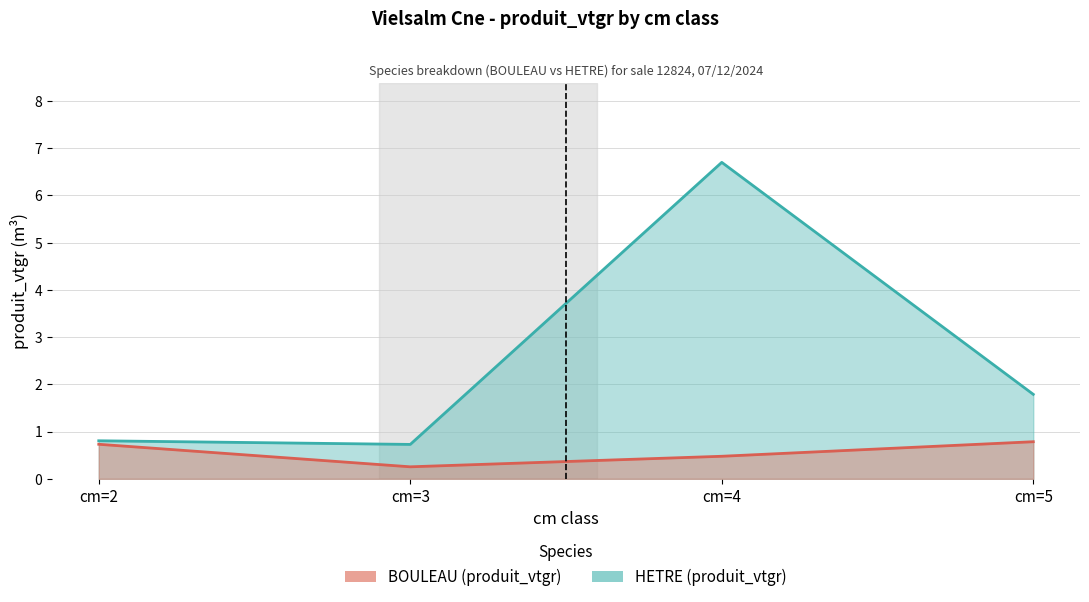

Reading left to right, list all the values displayed in this chart.

BOULEAU: cm=2=0.7	cm=3=0.3	cm=4=0.5	cm=5=0.8
HETRE: cm=2=0.8	cm=3=0.7	cm=4=6.7	cm=5=1.8